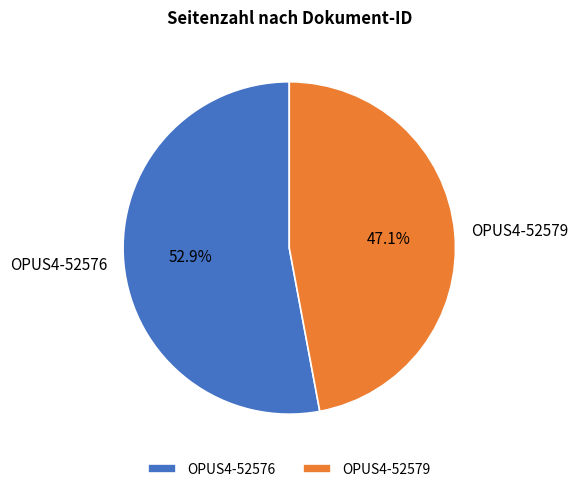

What is the largest slice in the pie chart?

OPUS4-52576